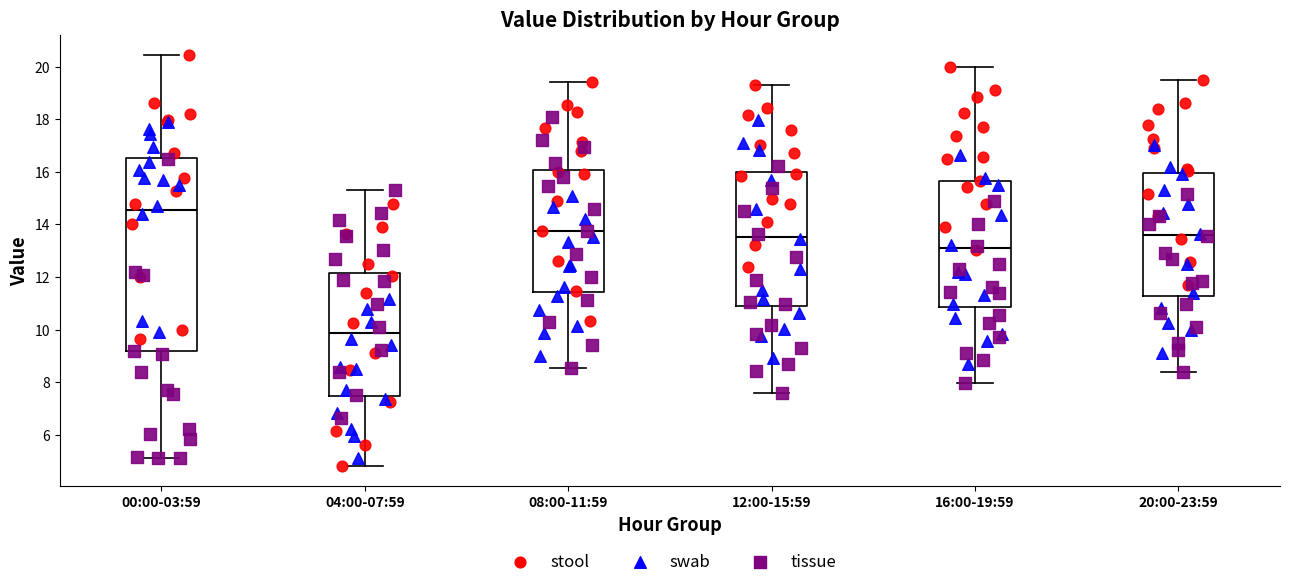

Reading left to right, read every box against the y-axis: the position of its median line, the range the box covers, and the ends of its whiskers. The values are not printed on the chart, so give them approximately, as read against the axis.

00:00-03:59: median 14.6, box 9.2 to 16.6, whiskers 5.2 to 20.4
04:00-07:59: median 9.8, box 7.4 to 12.2, whiskers 4.8 to 15.4
08:00-11:59: median 13.8, box 11.4 to 16.0, whiskers 8.6 to 19.4
12:00-15:59: median 13.6, box 10.8 to 16.0, whiskers 7.6 to 19.4
16:00-19:59: median 13.2, box 10.8 to 15.6, whiskers 8.0 to 20.0
20:00-23:59: median 13.6, box 11.2 to 16.0, whiskers 8.4 to 19.6